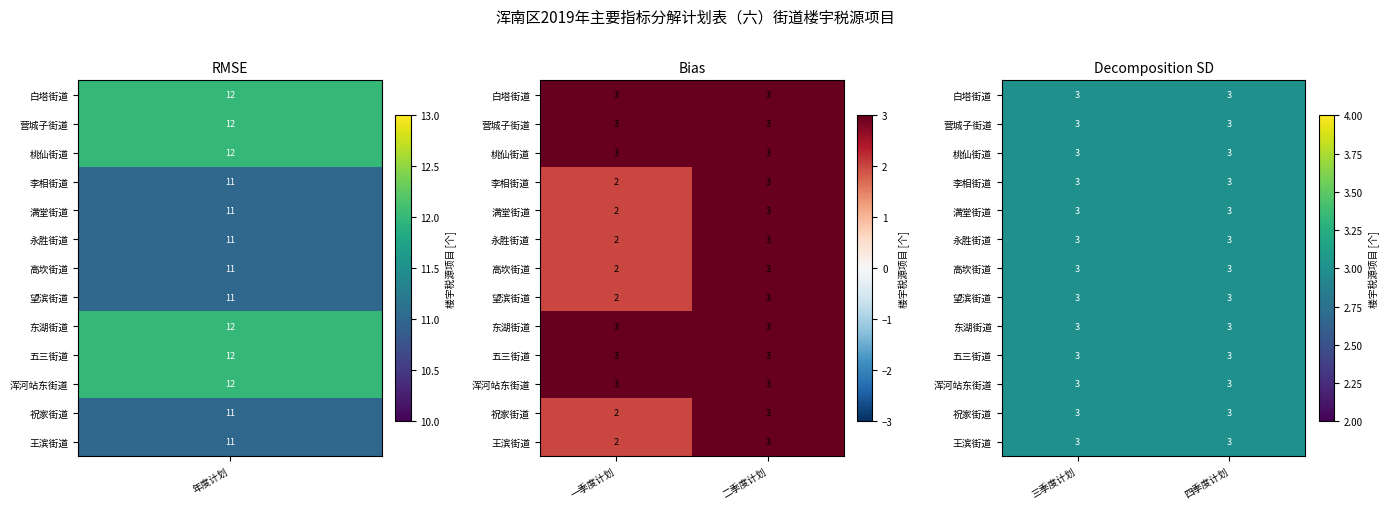

Reading right to left, extract all data points from this chart.

白塔街道: 3	3	3	3	12
营城子街道: 3	3	3	3	12
桃仙街道: 3	3	3	3	12
李相街道: 3	3	3	2	11
满堂街道: 3	3	3	2	11
永胜街道: 3	3	3	2	11
高坎街道: 3	3	3	2	11
望滨街道: 3	3	3	2	11
东湖街道: 3	3	3	3	12
五三街道: 3	3	3	3	12
浑河站东街道: 3	3	3	3	12
祝家街道: 3	3	3	2	11
王滨街道: 3	3	3	2	11